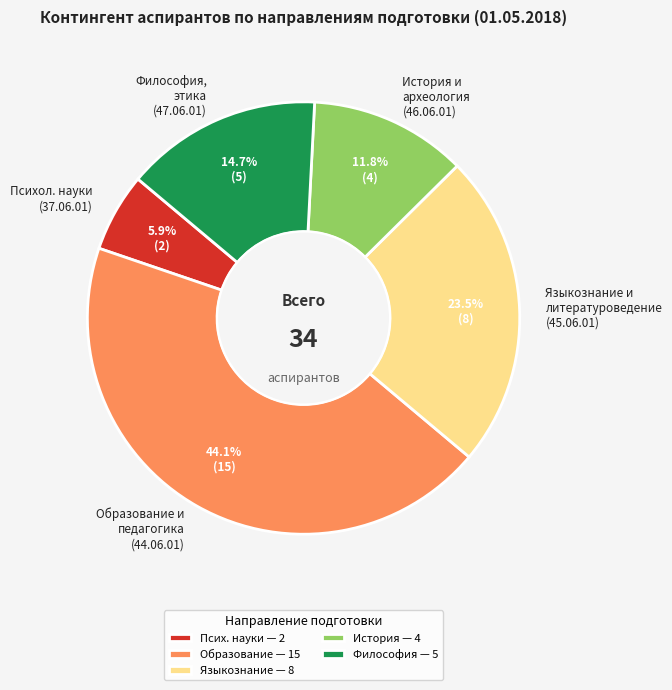

What is the ratio of the value at Образование и педагогика (44.06.01) to the value at Философия, этика (47.06.01)?

3.0